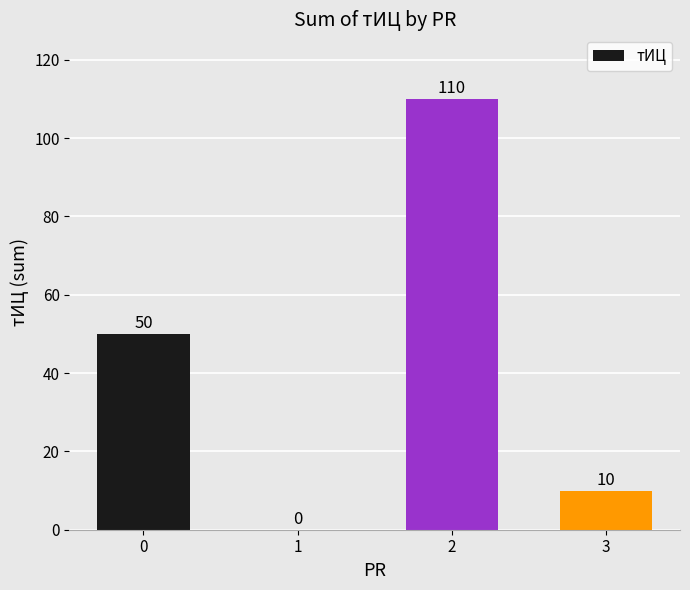

What is the difference between the values at 2 and 1?

110